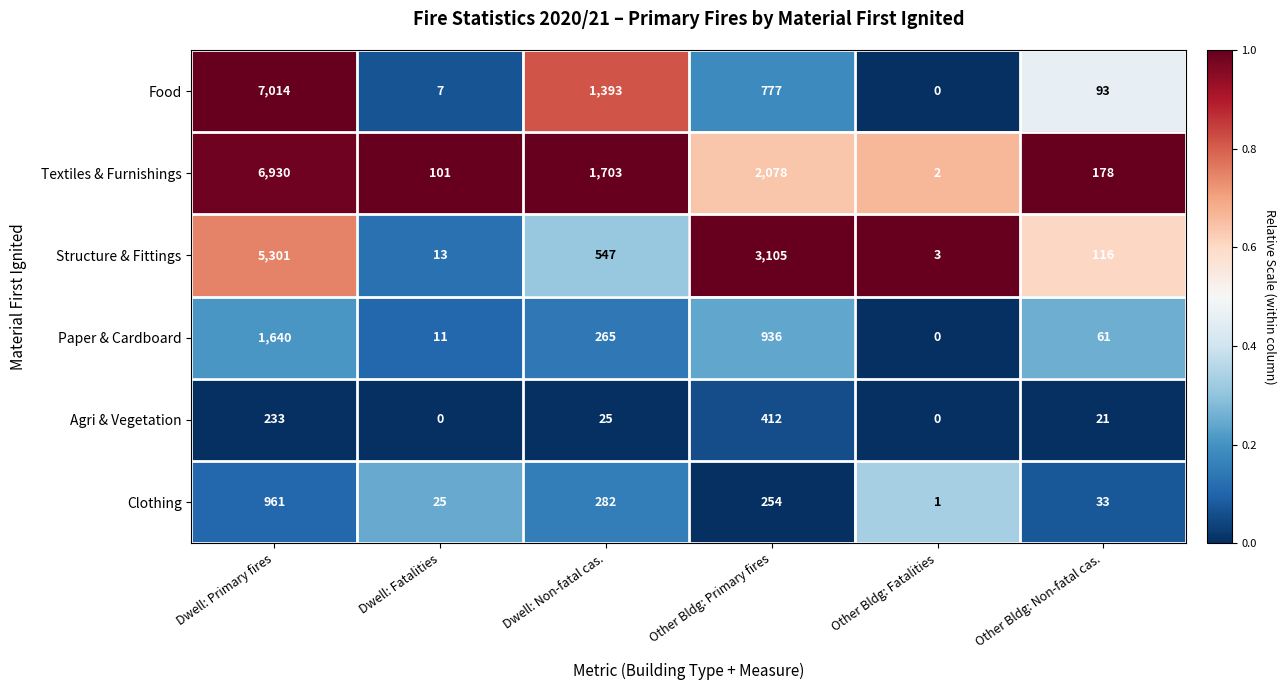

How many categories are shown in the chart?

6